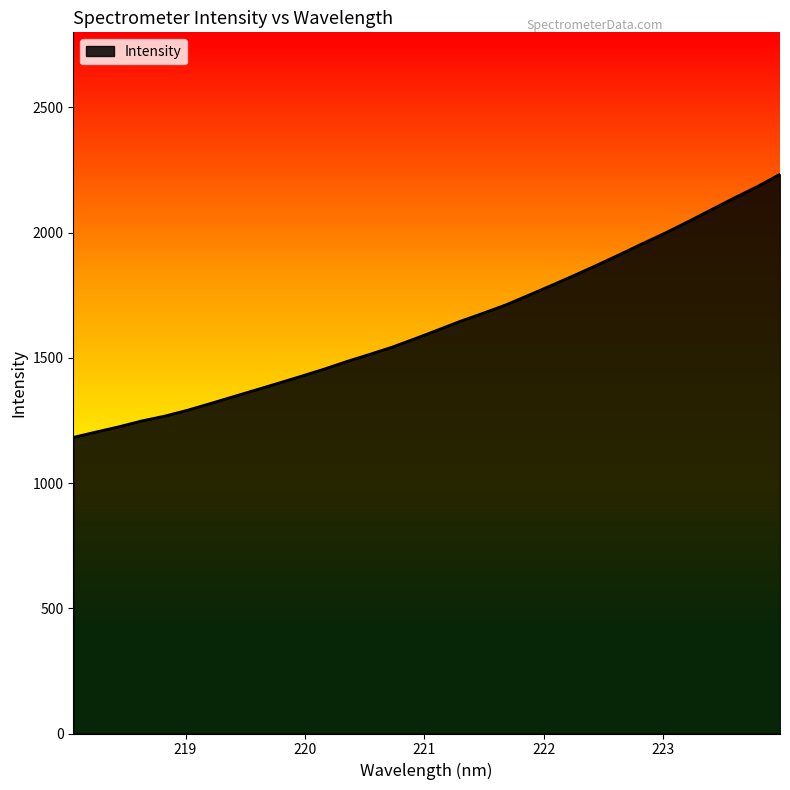

What is the smallest value displayed?

1182.4